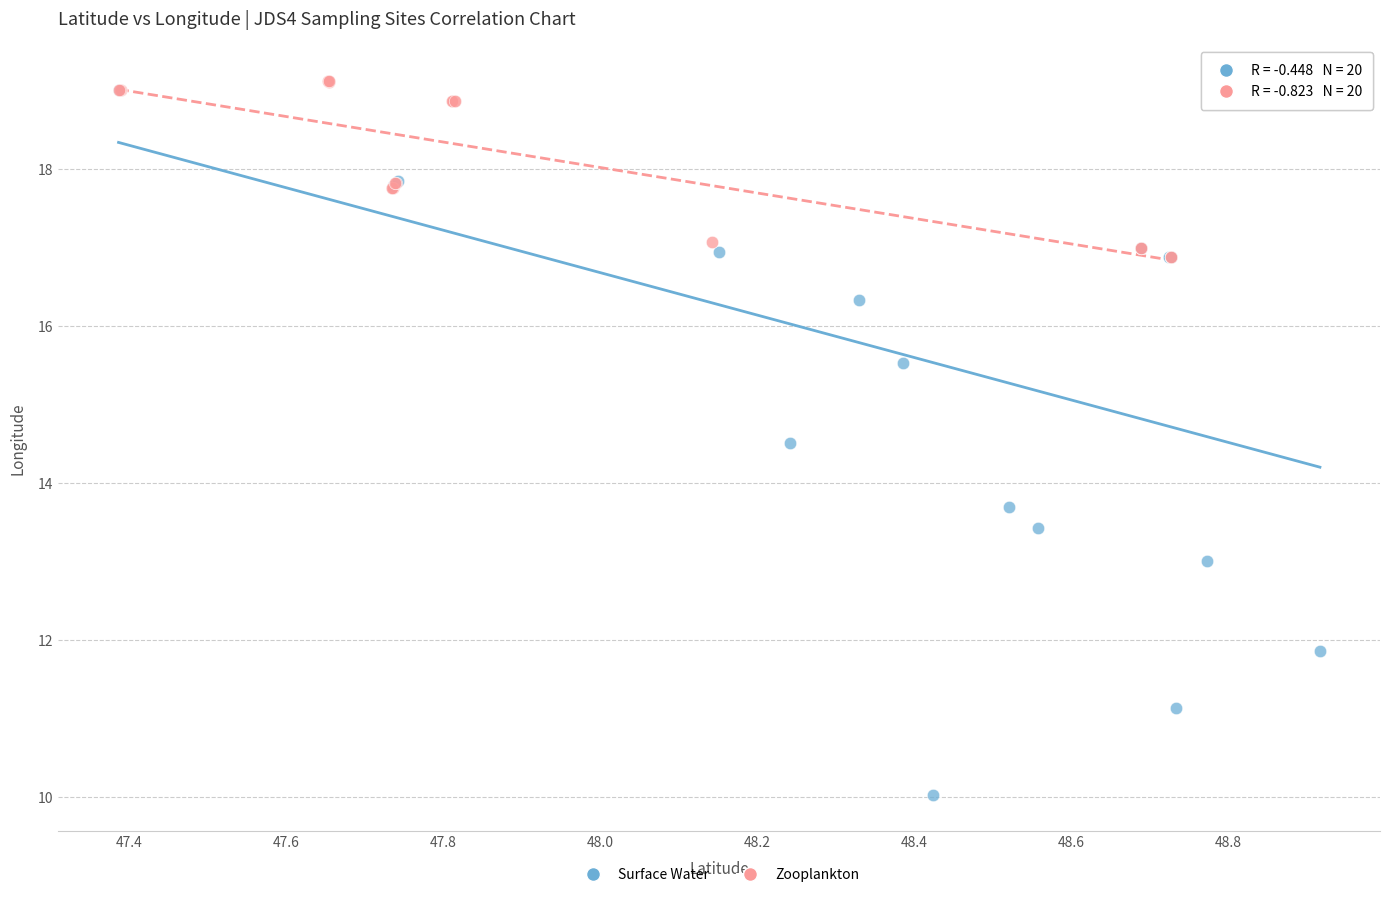

Which series contains the highest Y value?

Zooplankton